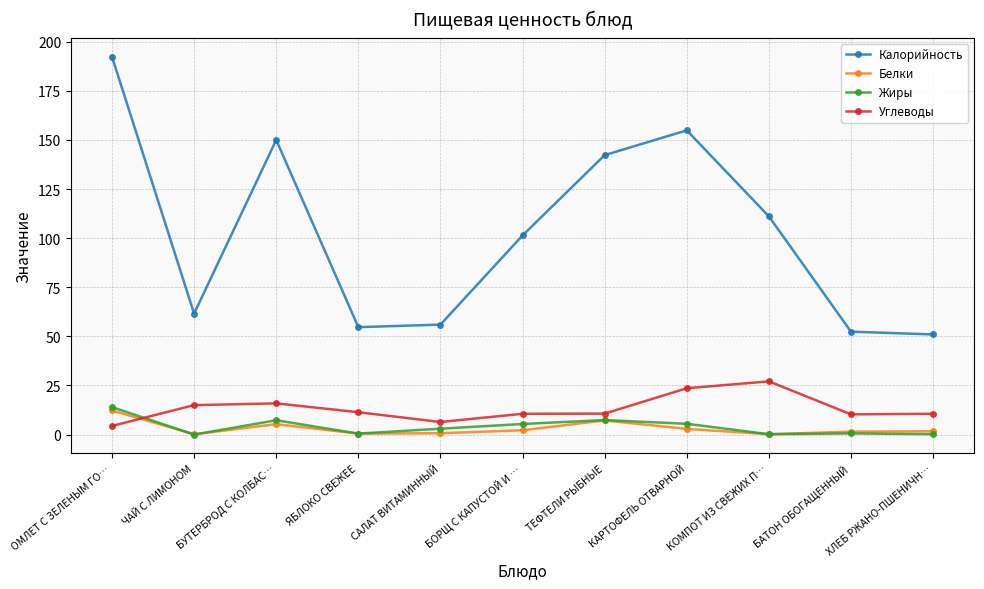

True or false: Калорийность has a value of 51.0 at ХЛЕБ РЖАНО-ПШЕНИЧН….

True